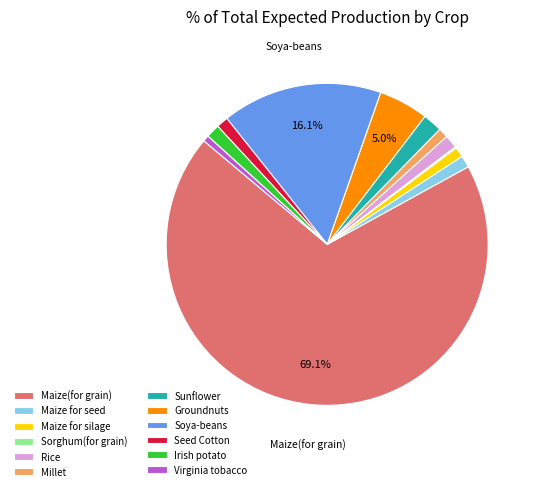

Between Maize(for grain) and Sunflower, which is larger?

Maize(for grain)